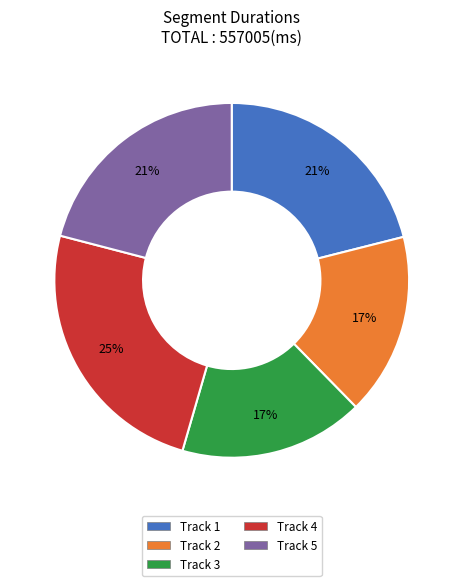

Which category has the biggest portion of the pie?

Track 4